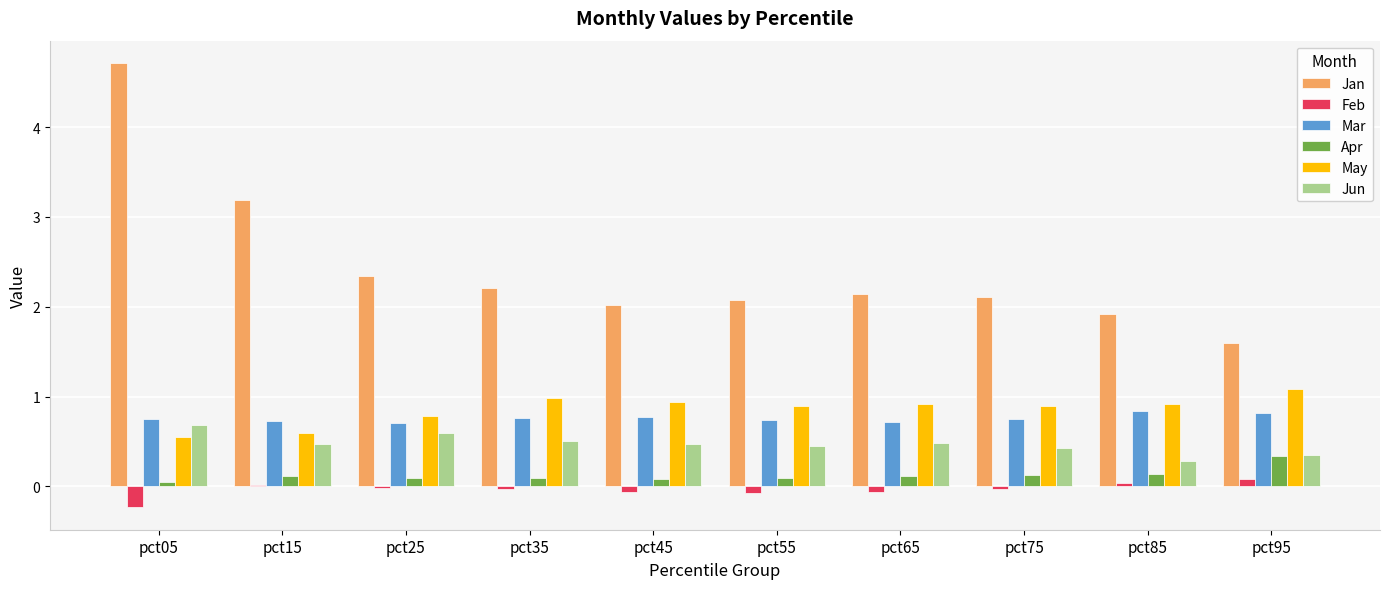

Where is Jan nearest to the value 3?

pct15